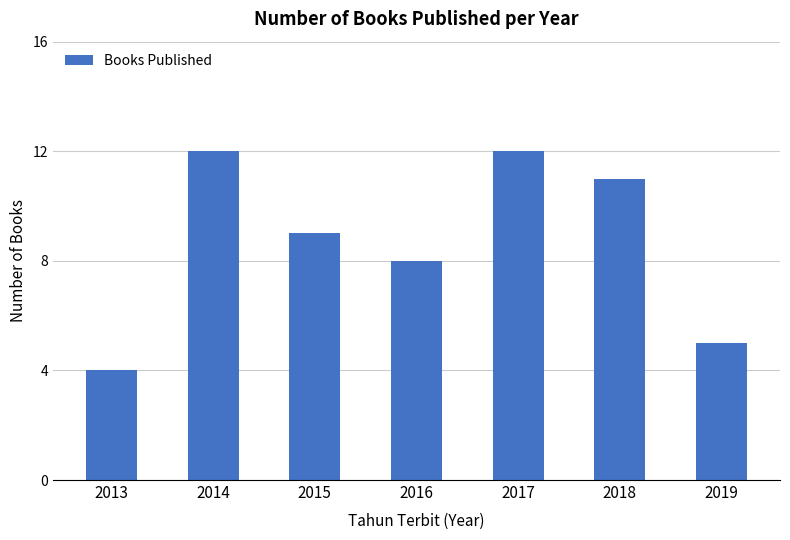

What is the smallest value displayed?

4